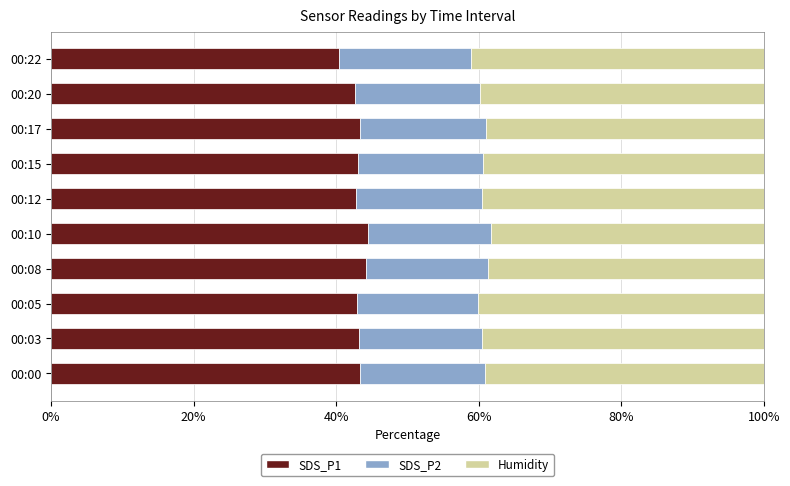

What is the lowest value of the SDS_P1 series?

40.5